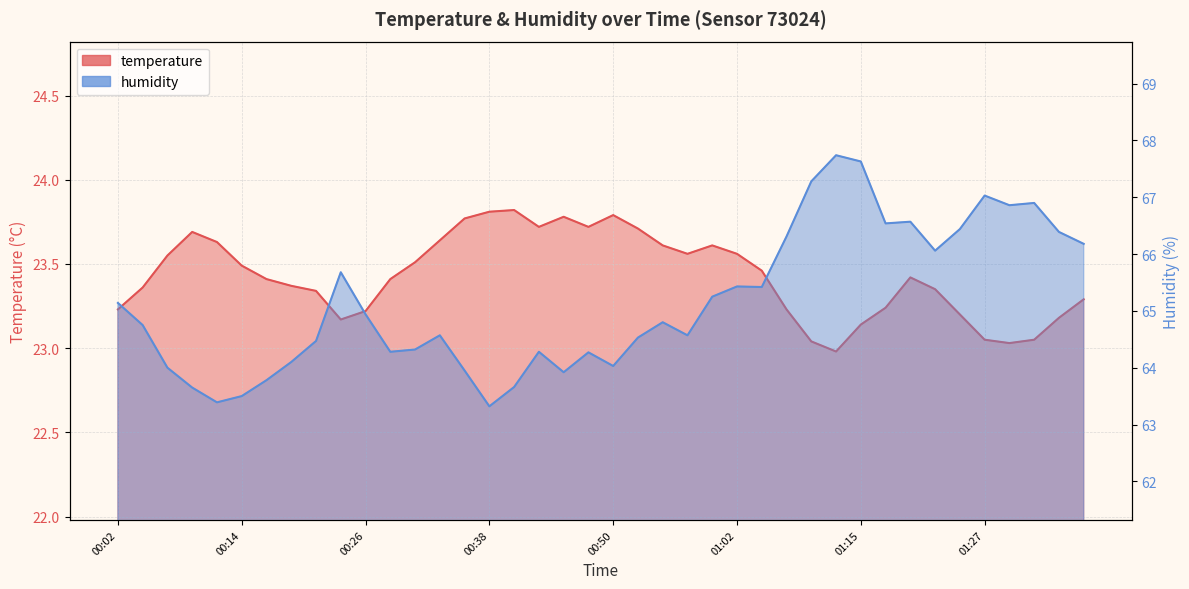

How many categories are shown in the chart?

40